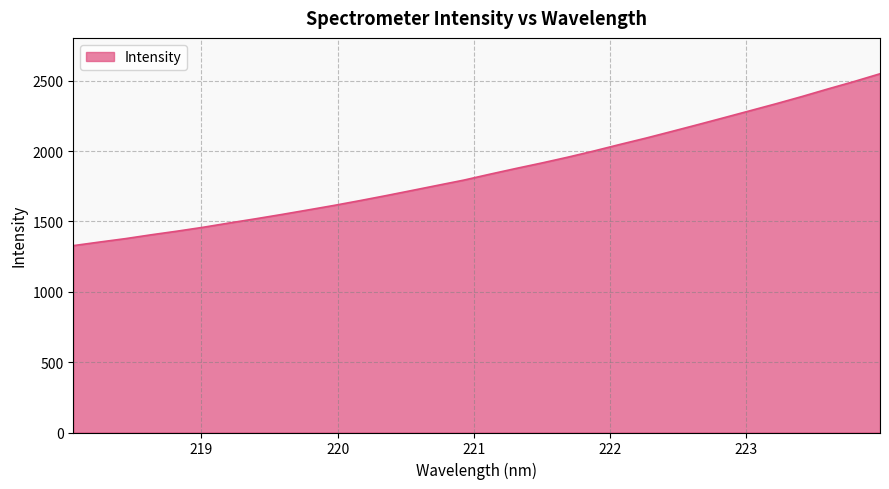

What is the difference between the maximum and minimum values?

1221.8